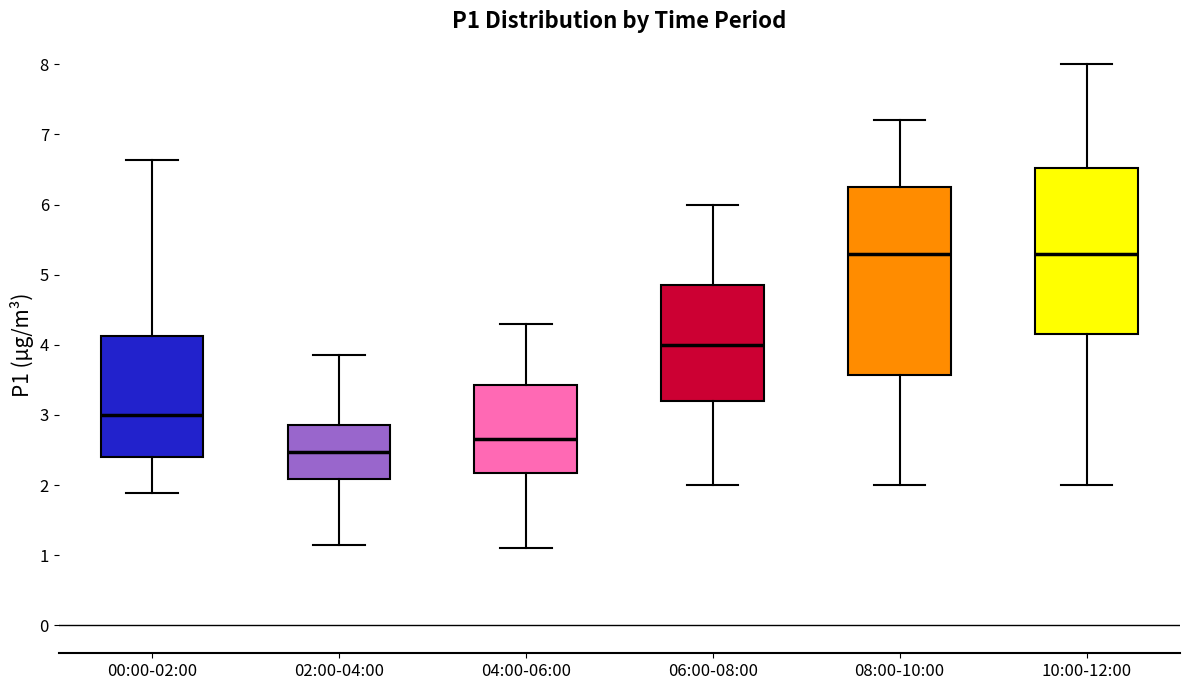

Reading left to right, transcribe this box plot: for each box, give where its median line is, the range the box spans, and where its two whiskers end, as read against the y-axis. The values are not printed on the chart, so give them approximately, as read against the axis.

00:00-02:00: median 3.0, box 2.4 to 4.1, whiskers 1.9 to 6.6
02:00-04:00: median 2.5, box 2.1 to 2.9, whiskers 1.2 to 3.9
04:00-06:00: median 2.7, box 2.2 to 3.4, whiskers 1.1 to 4.3
06:00-08:00: median 4.0, box 3.2 to 4.9, whiskers 2.0 to 6.0
08:00-10:00: median 5.3, box 3.6 to 6.3, whiskers 2.0 to 7.2
10:00-12:00: median 5.3, box 4.2 to 6.5, whiskers 2.0 to 8.0